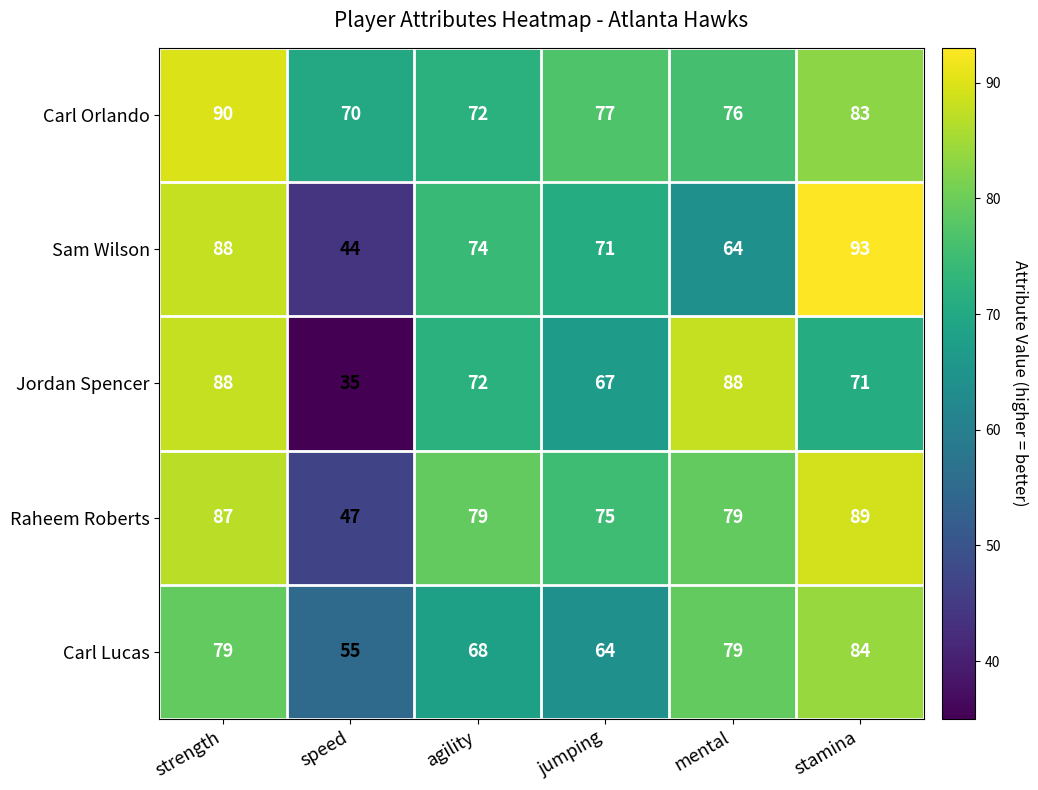

Which series has the largest total across all categories?

Carl Orlando